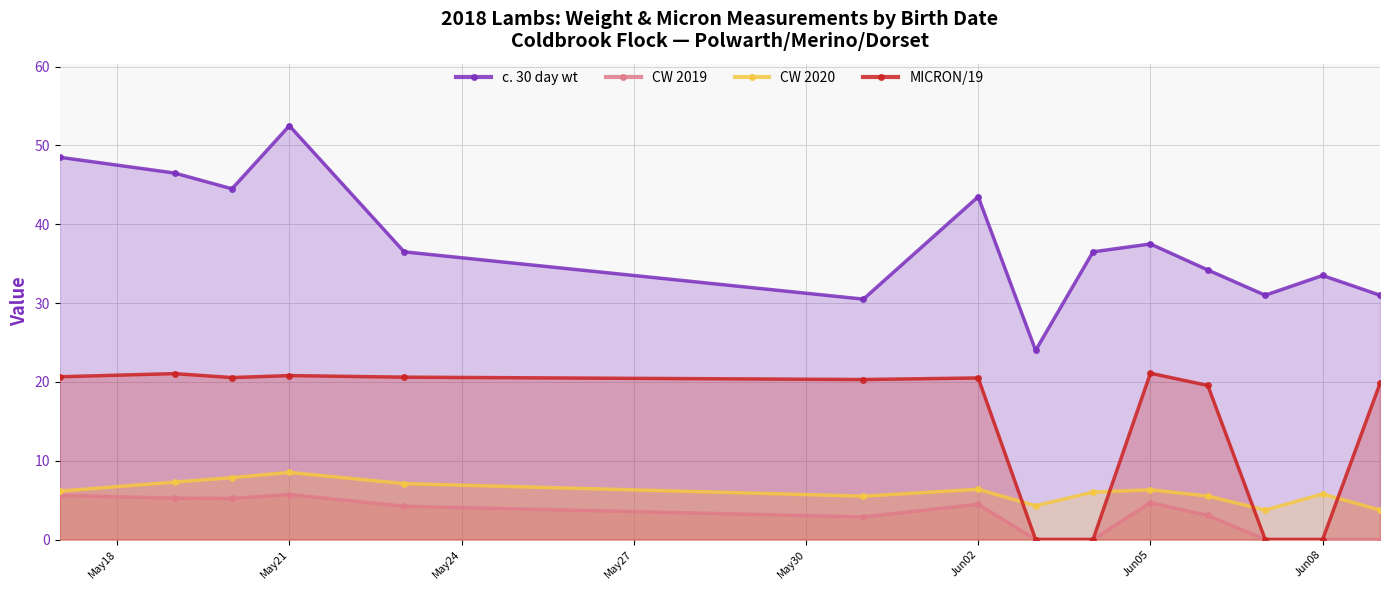

True or false: c. 30 day wt and CW 2020 cross at least once.

False